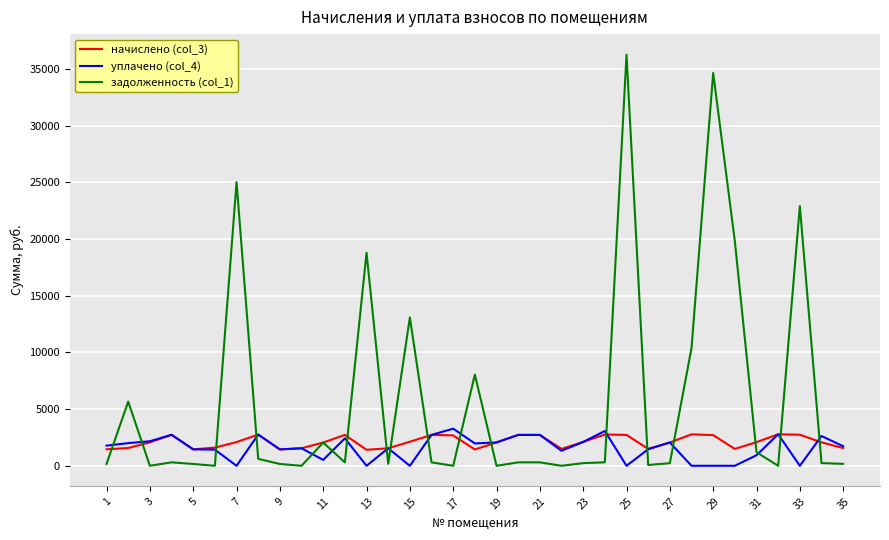

Which series has the largest total across all categories?

задолженность (col_1)